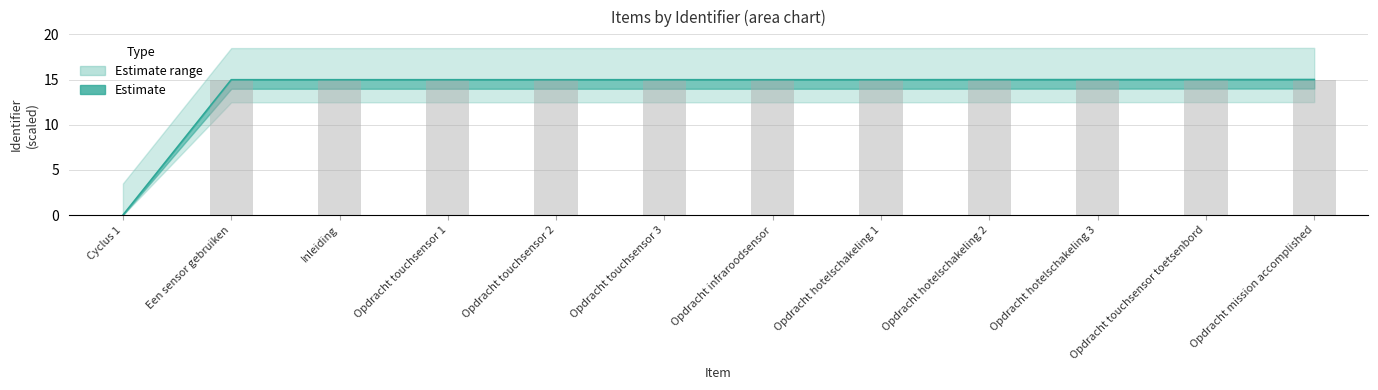

How many values in the Identifier_mid series exceed 14?

11